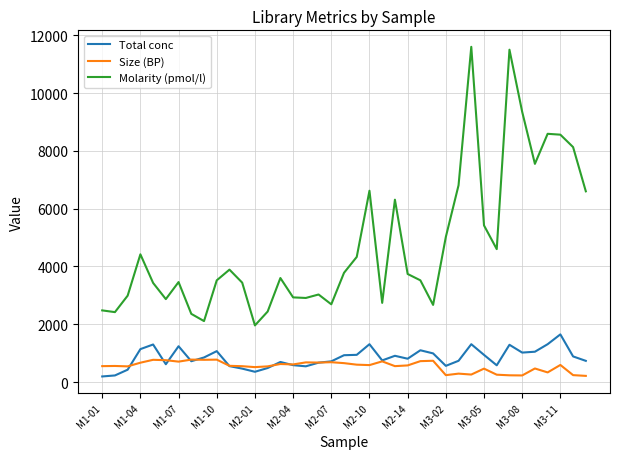

True or false: Size (BP) and Molarity (pmol/l) intersect in this chart.

False